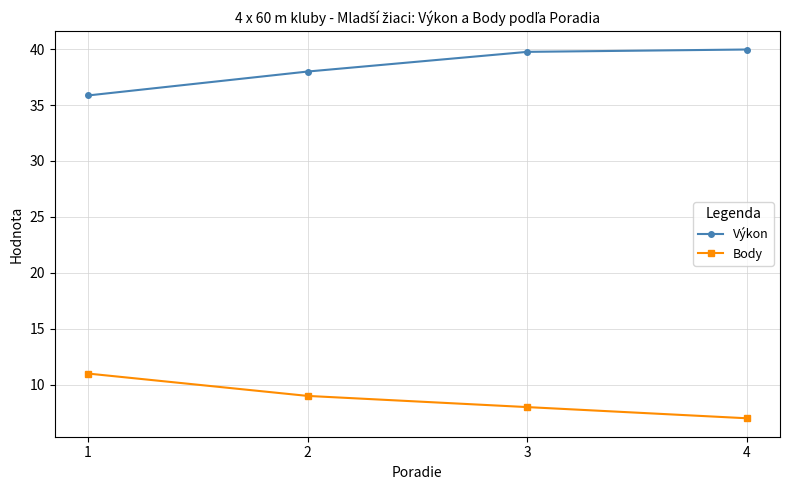

Reading right to left, extract all data points from this chart.

Výkon: 4=40.0	3=39.8	2=38.0	1=35.9
Body: 4=7.0	3=8.0	2=9.0	1=11.0